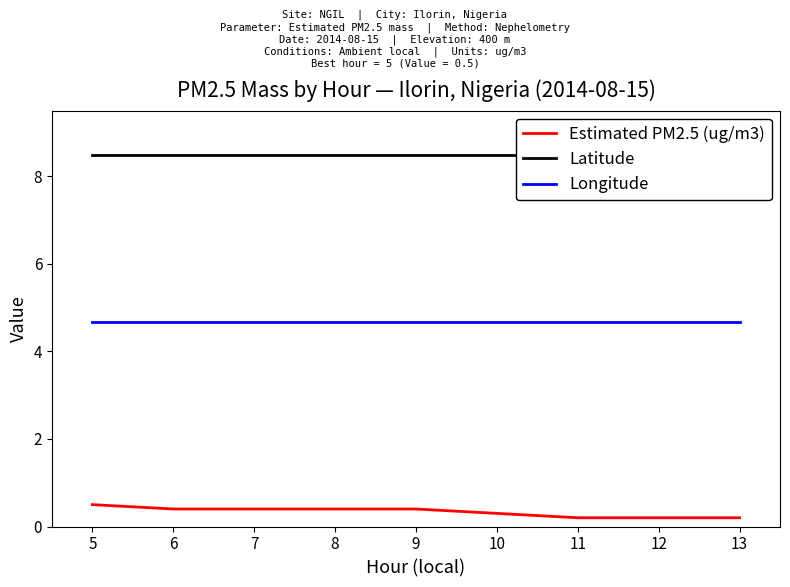

Does the chart have visible grid lines?

No